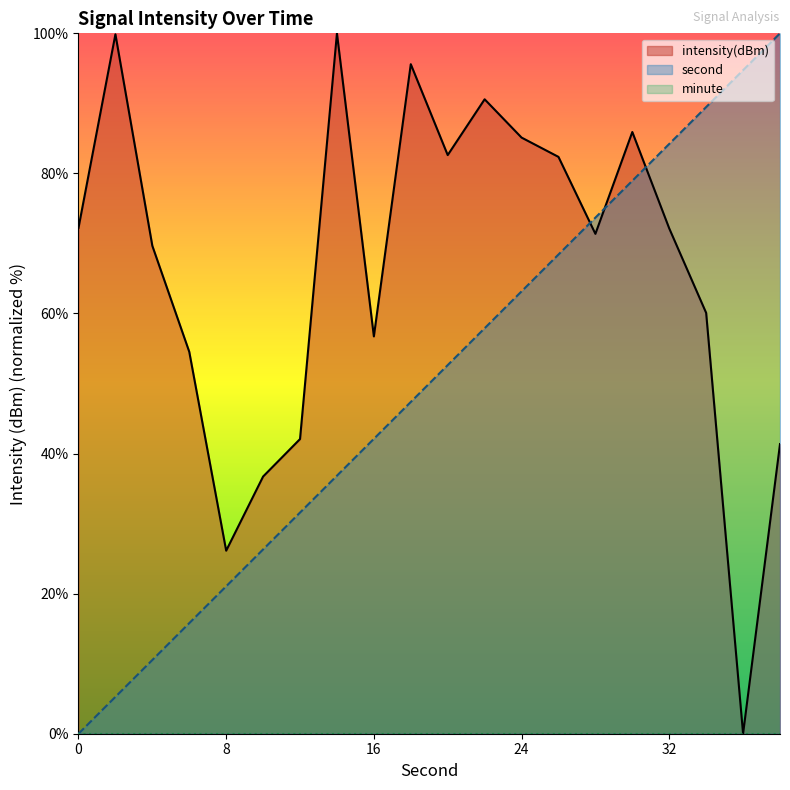

Is it true that intensity(dBm) equals 71.4 at 28?

True